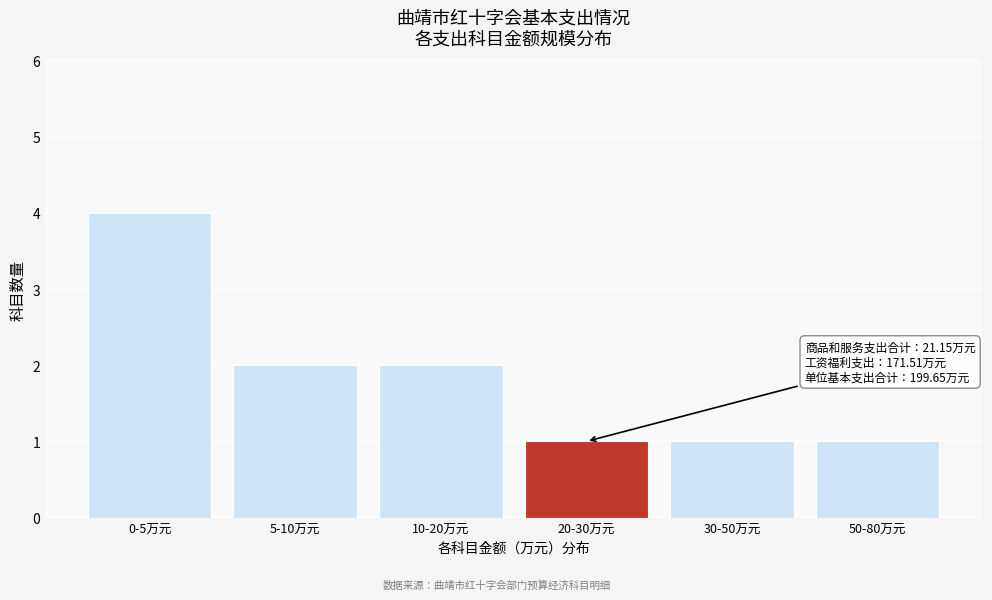

Reading left to right, transcribe all the data shown in this chart.

4	2	2	1	1	1